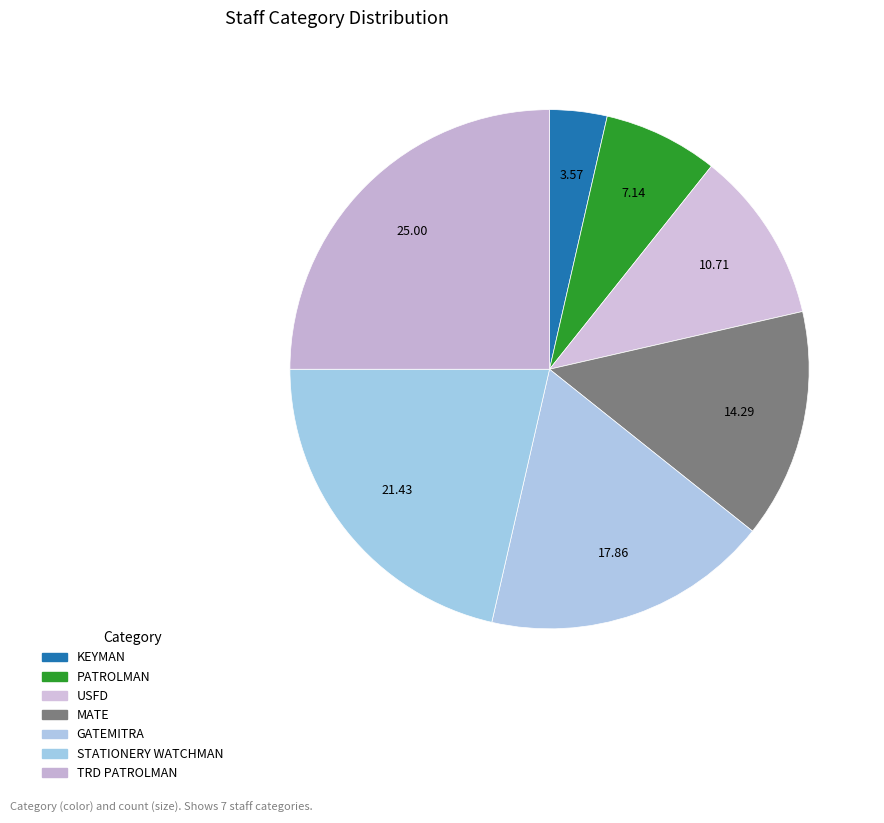

What percentage is the PATROLMAN slice, to the nearest percent?

7%